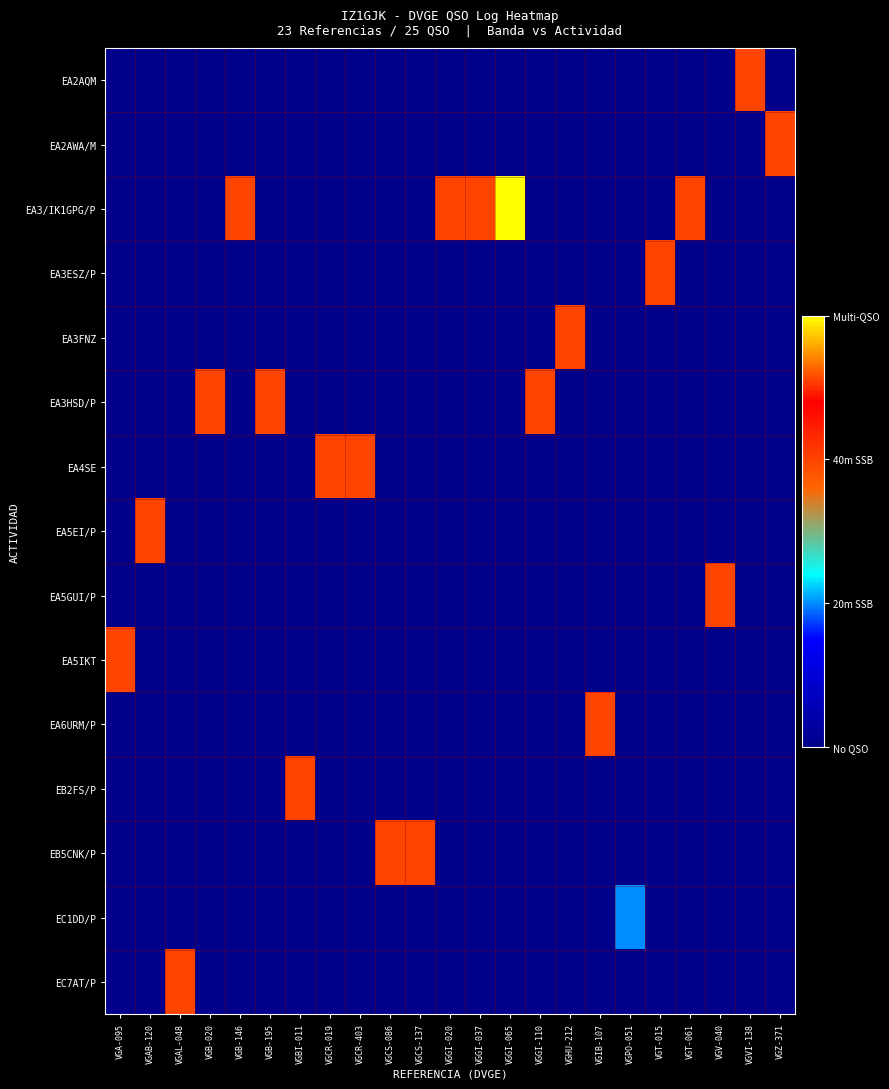

Which series changed the most between VGGI-037 and VGHU-212?

EA3/IK1GPG/P